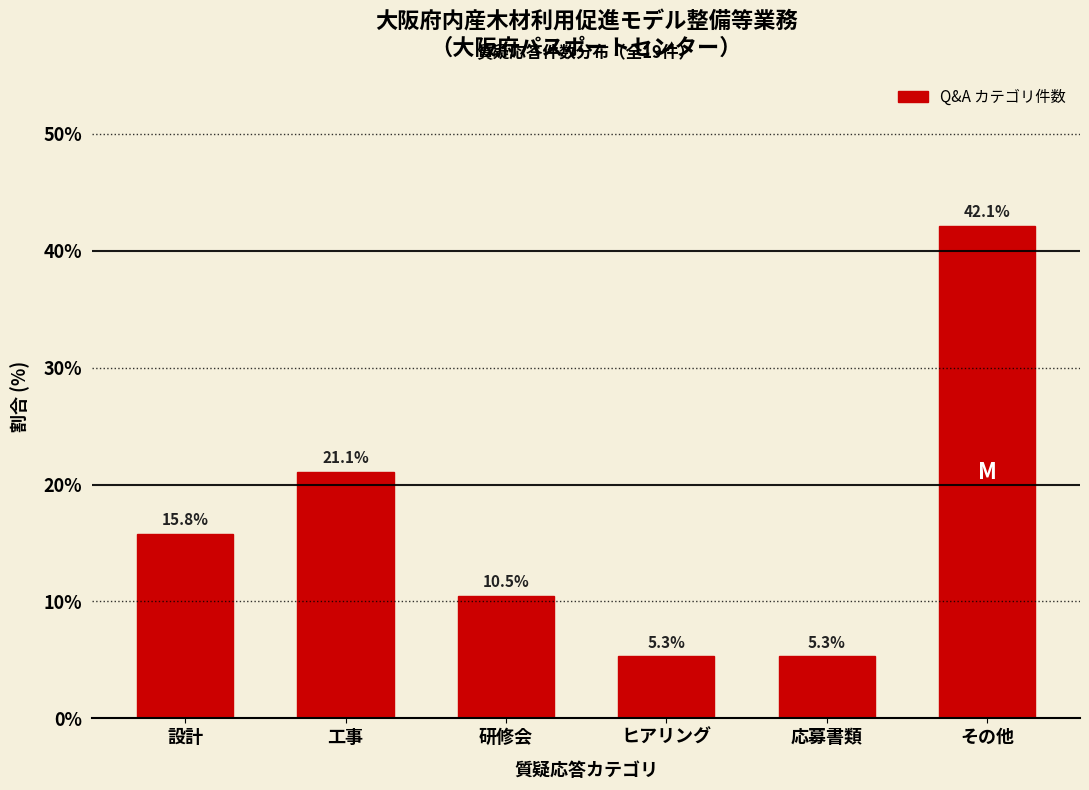

Reading left to right, list all the values displayed in this chart.

15.8	21.1	10.5	5.3	5.3	42.1